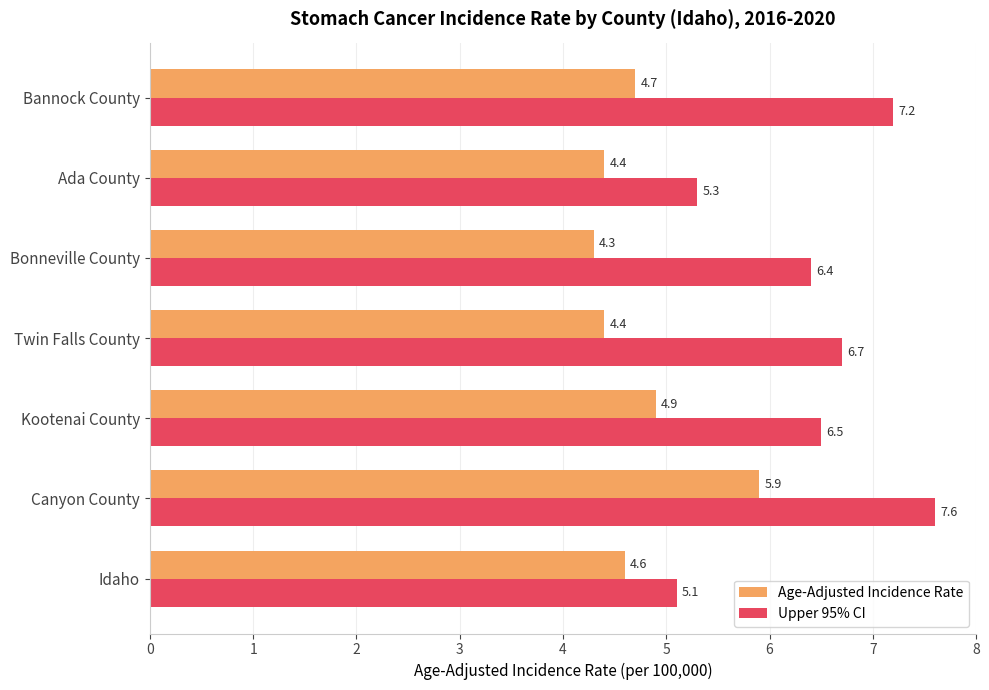

Which series has the largest total across all categories?

Upper 95% CI